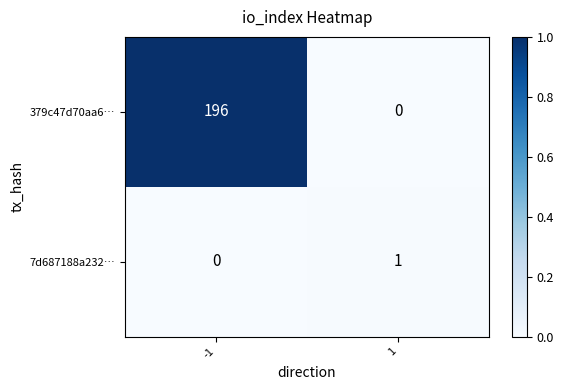

List the series in order of their overall mean, highest first.

379c47d70aa6…, 7d687188a232…